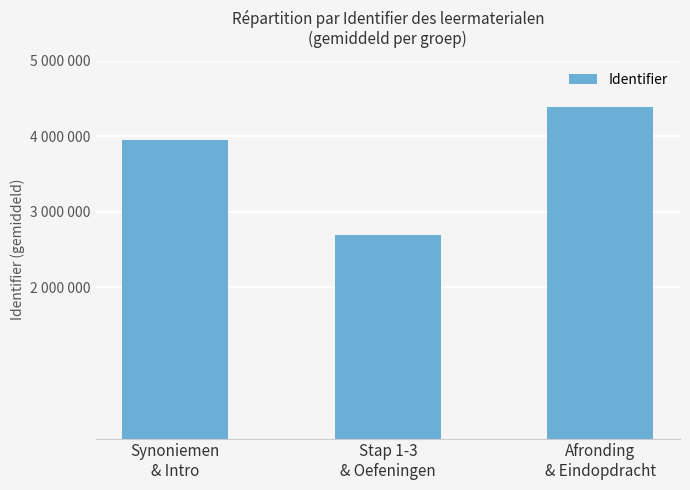

Rank the categories by value from highest to lowest.

Afronding
& Eindopdracht, Synoniemen
& Intro, Stap 1-3
& Oefeningen